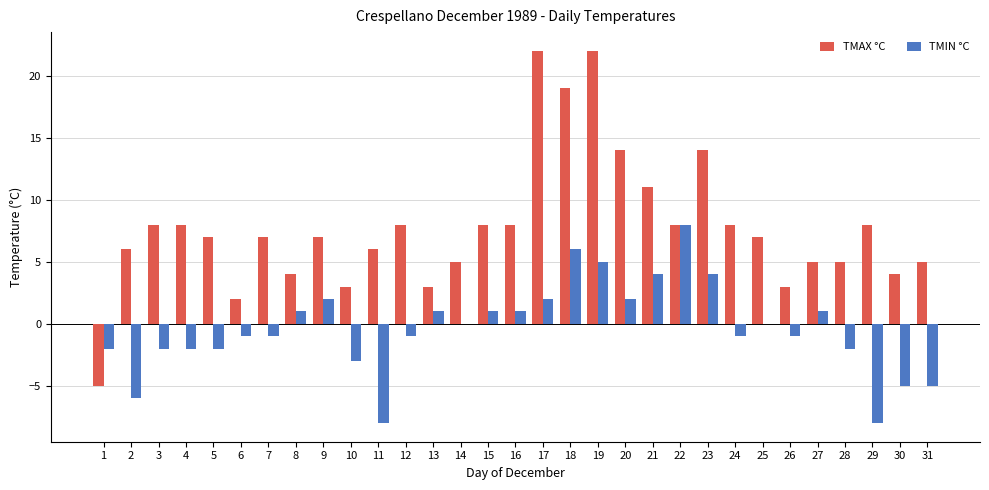

At which category is the sum across all series the highest?

19